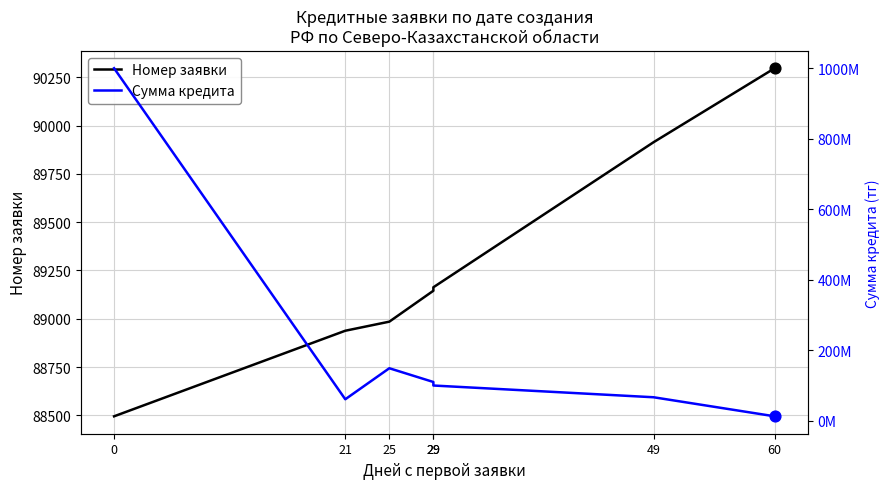

What are all the series names shown in the legend?

Номер заявки, Сумма кредита